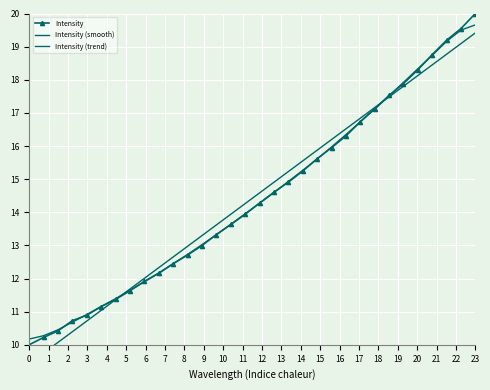

Which series has the largest range (max minus min)?

Intensity